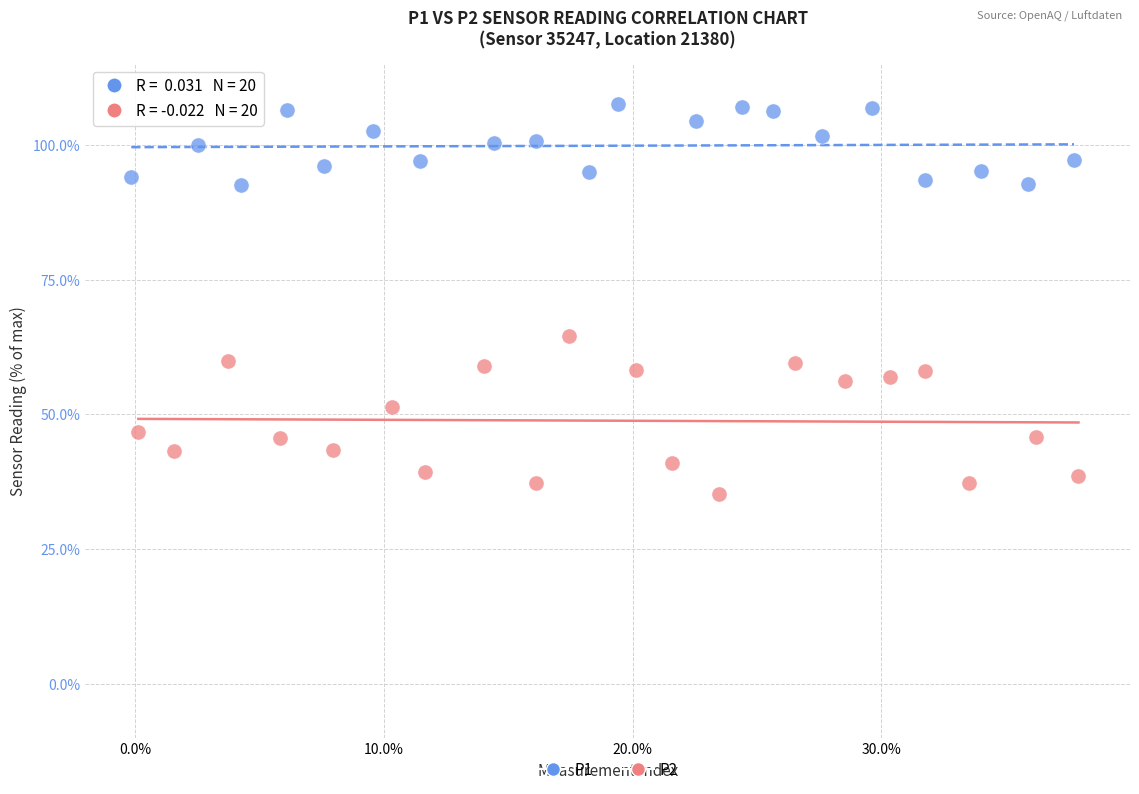

Which series contains the highest Y value?

P1